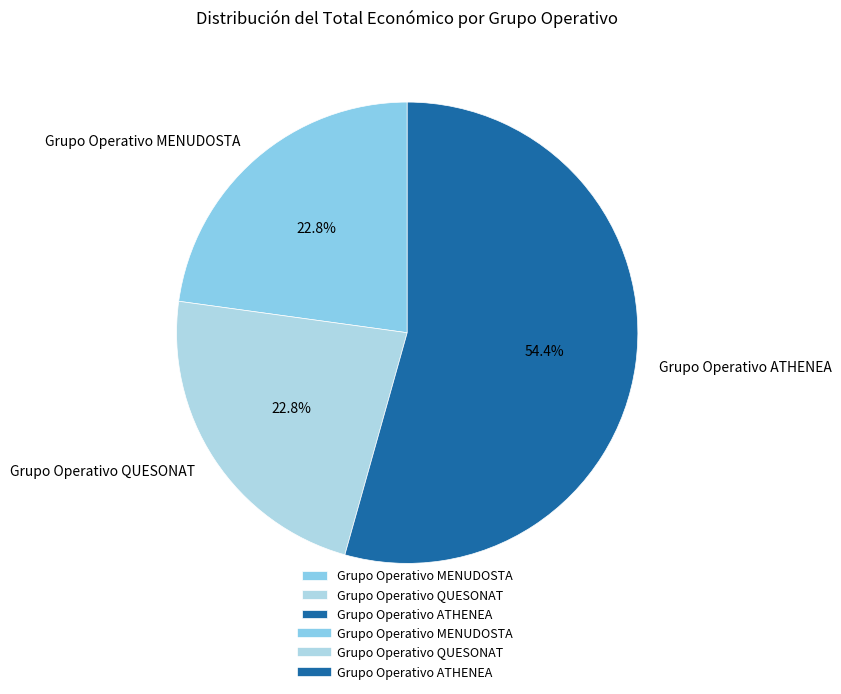

Which category has the biggest portion of the pie?

Grupo Operativo ATHENEA